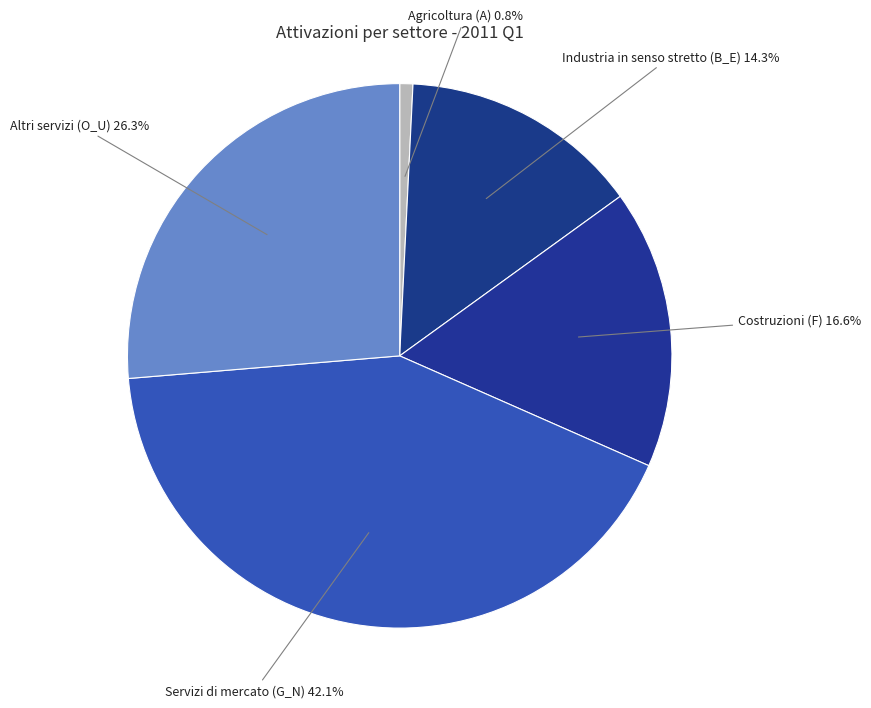

To the nearest percent, what portion does Altri servizi (O_U) represent?

26%